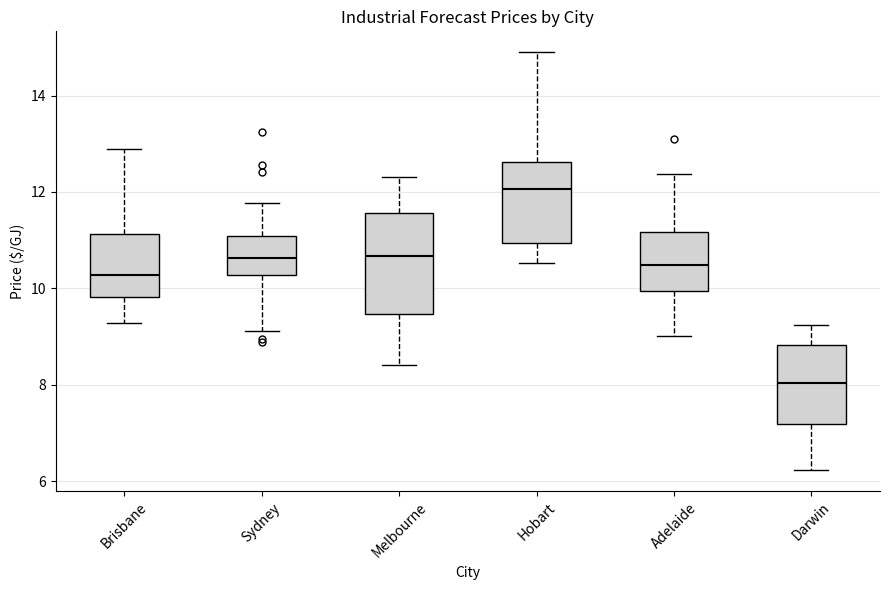

Comparing the boxes themselves (not the whiskers), which one is the tallest?

Melbourne